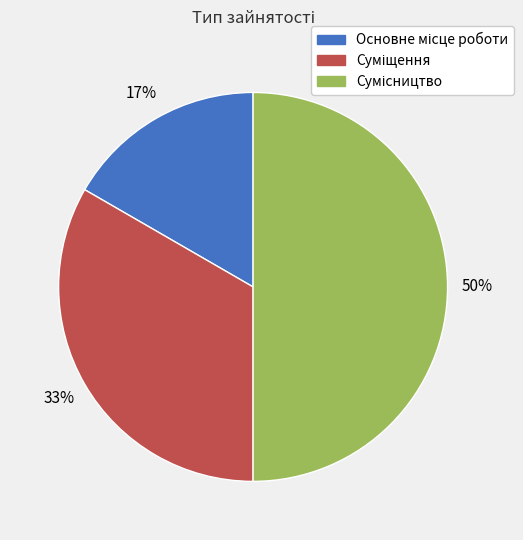

To the nearest percent, what is the average slice percentage?

33%